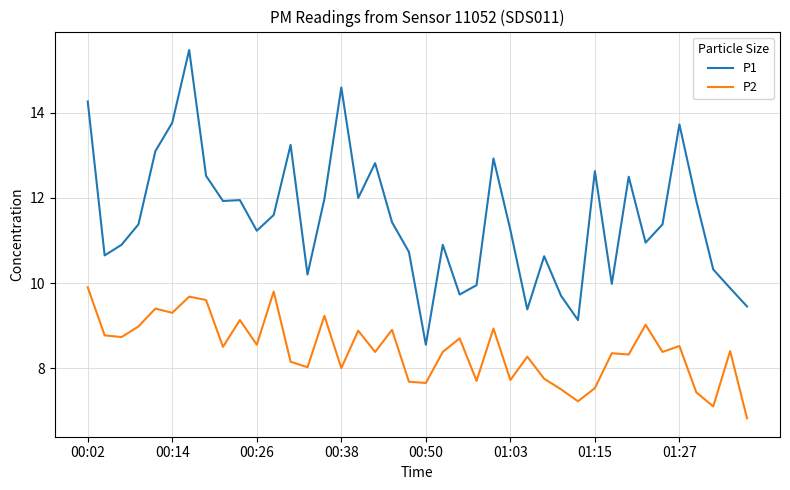

What is the average value of the P2 series?

8.4